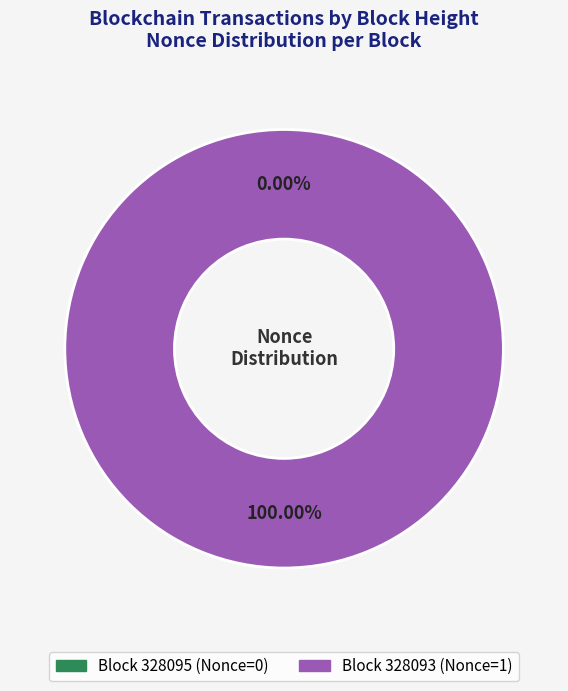

To the nearest percent, what is the combined percentage of 328095 and 328093?

100%